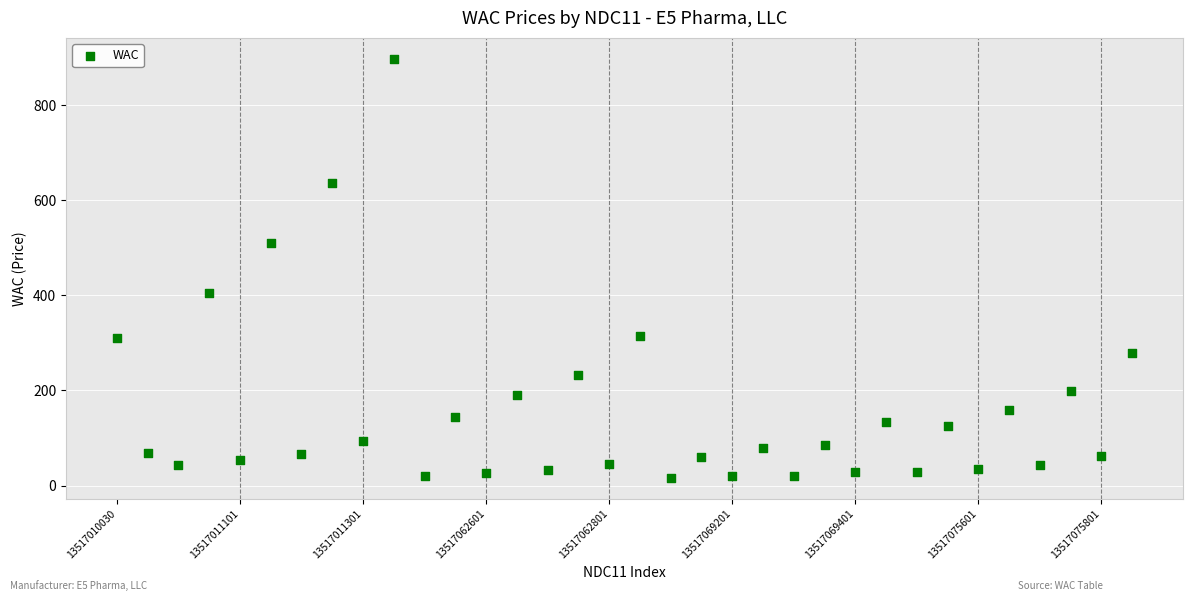

What is the range of Y values (max minus min)?

881.3